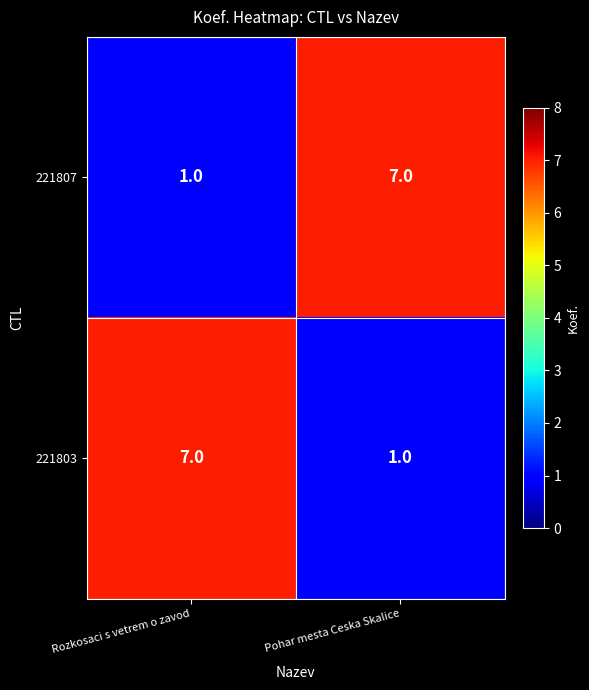

At which label does 221803 reach its peak?

Rozkosaci s vetrem o zavod